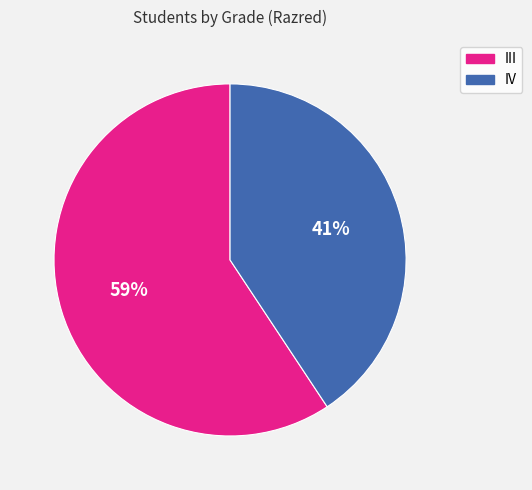

To the nearest percent, what portion does III represent?

59%